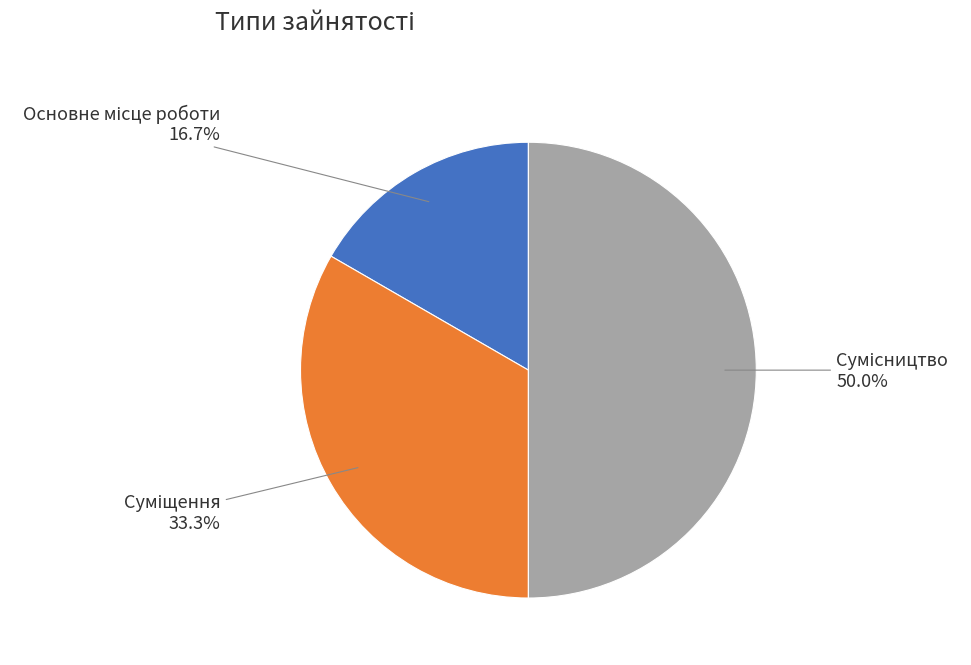

True or false: Суміщення accounts for 33% of the total.

True